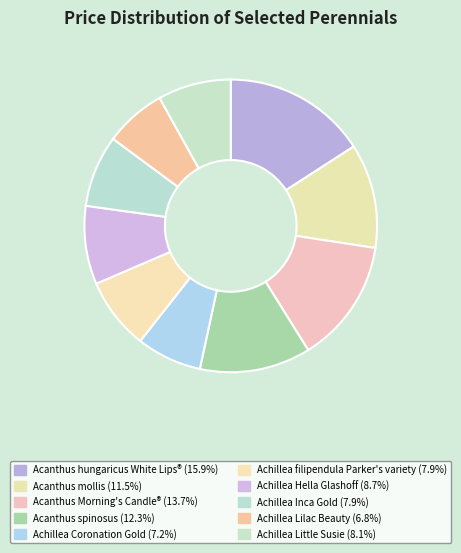

To the nearest percent, what is the difference between the largest and smallest slice percentages?

9%